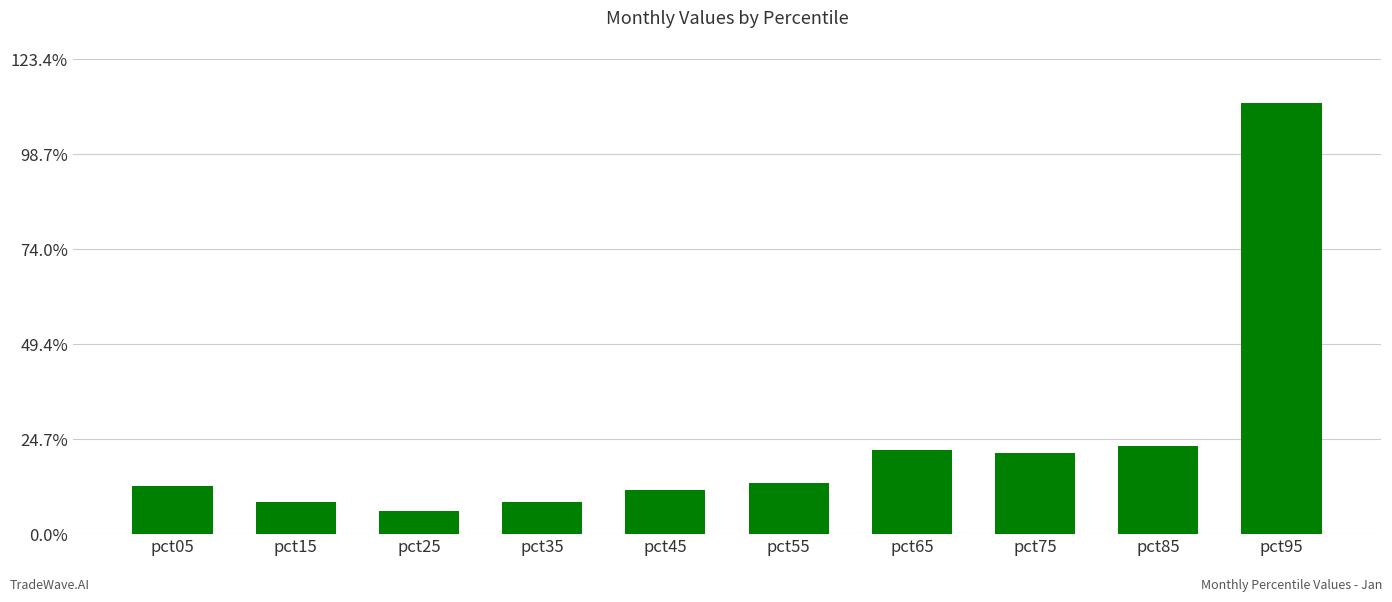

Reading left to right, extract all data points from this chart.

0.1	0.1	0.1	0.1	0.1	0.1	0.2	0.2	0.2	1.1